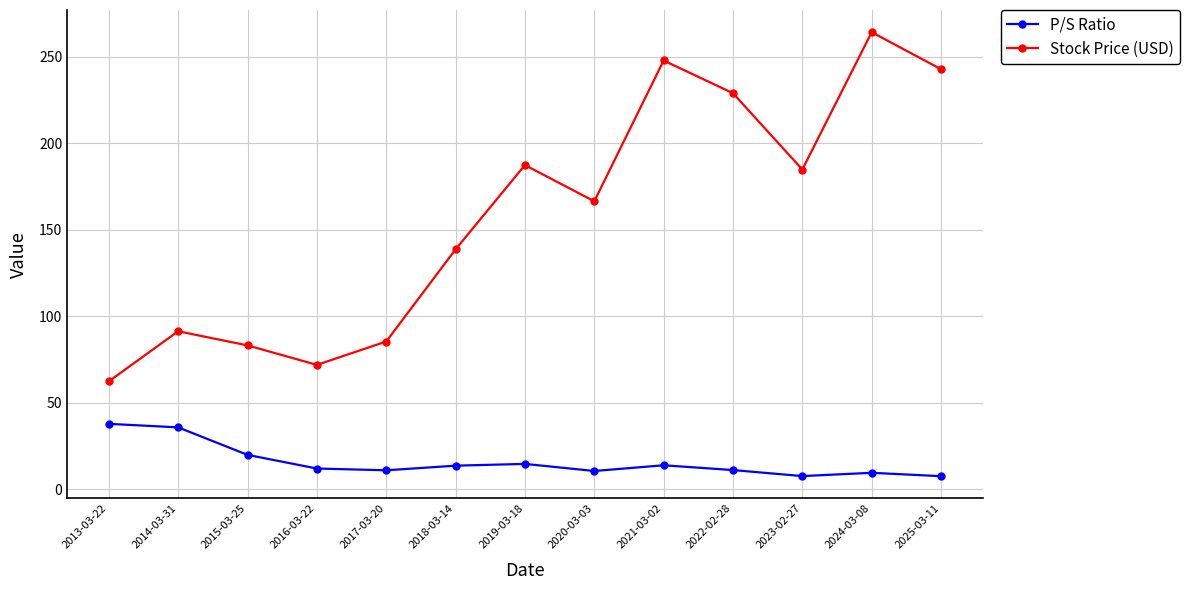

Which series has the largest range (max minus min)?

Stock Price (USD)